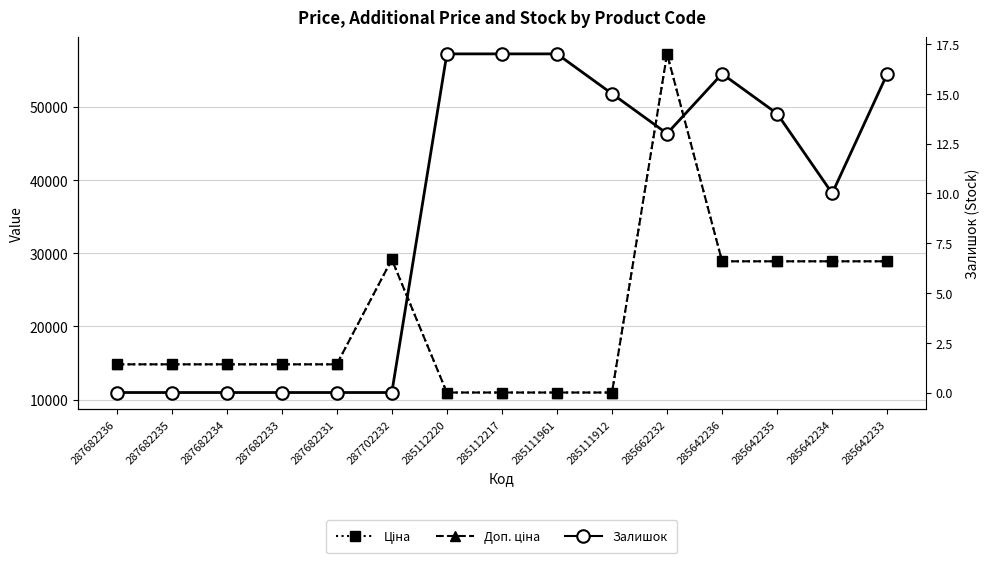

The value of Залишок at 287682231 is 0.0. True or false?

True